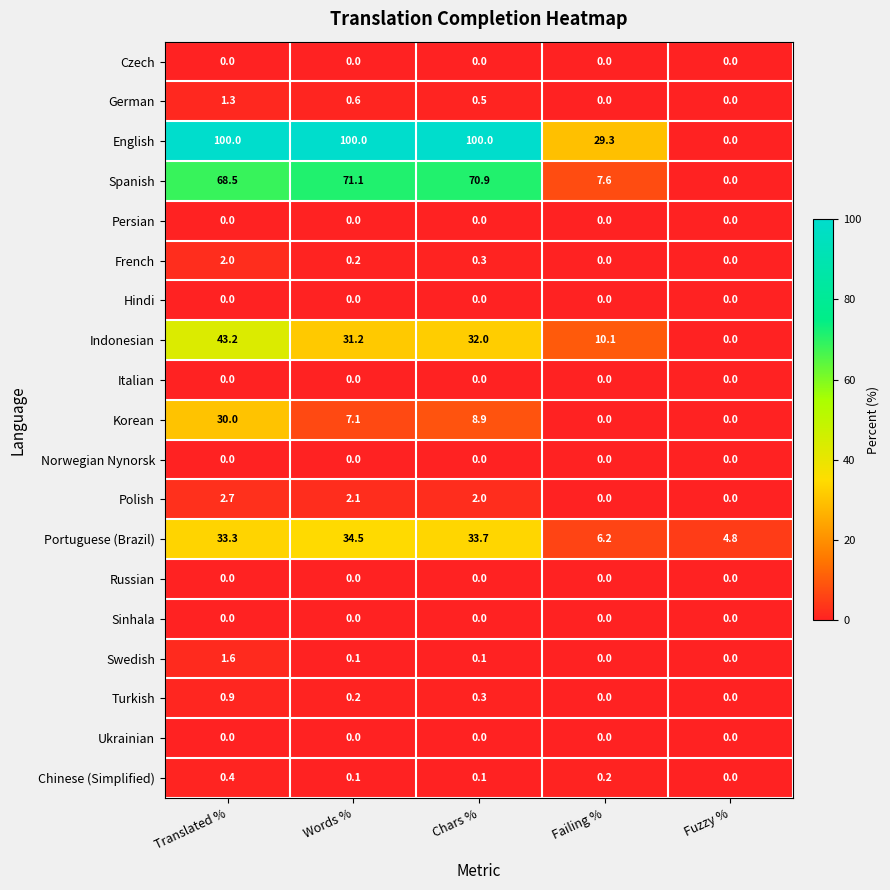

What is the sum of the Spanish values at Words % and Translated %?

139.6